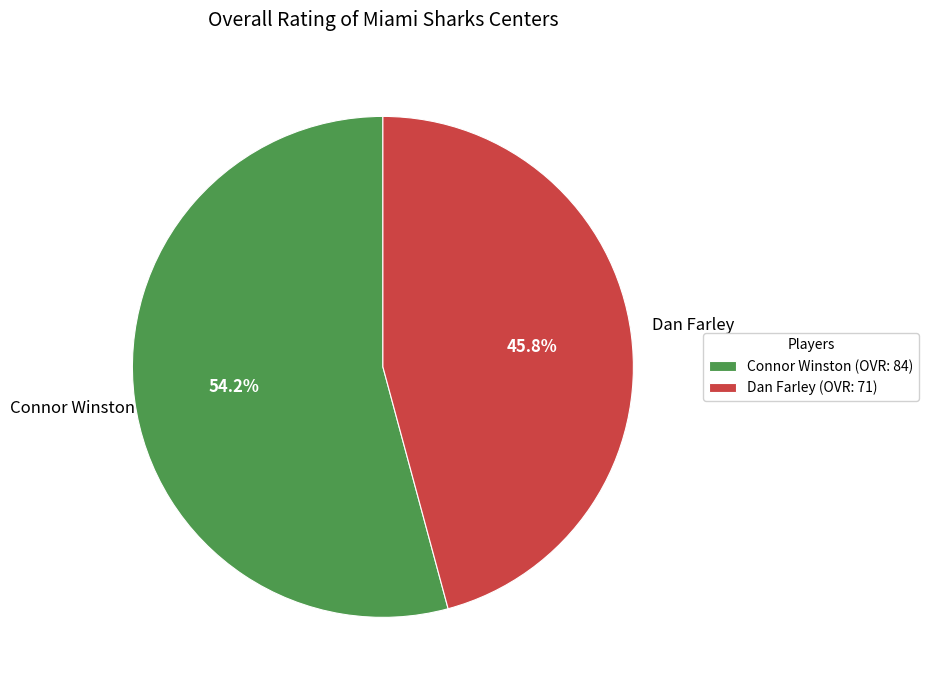

To the nearest percent, what percentage of the pie is Dan Farley?

46%